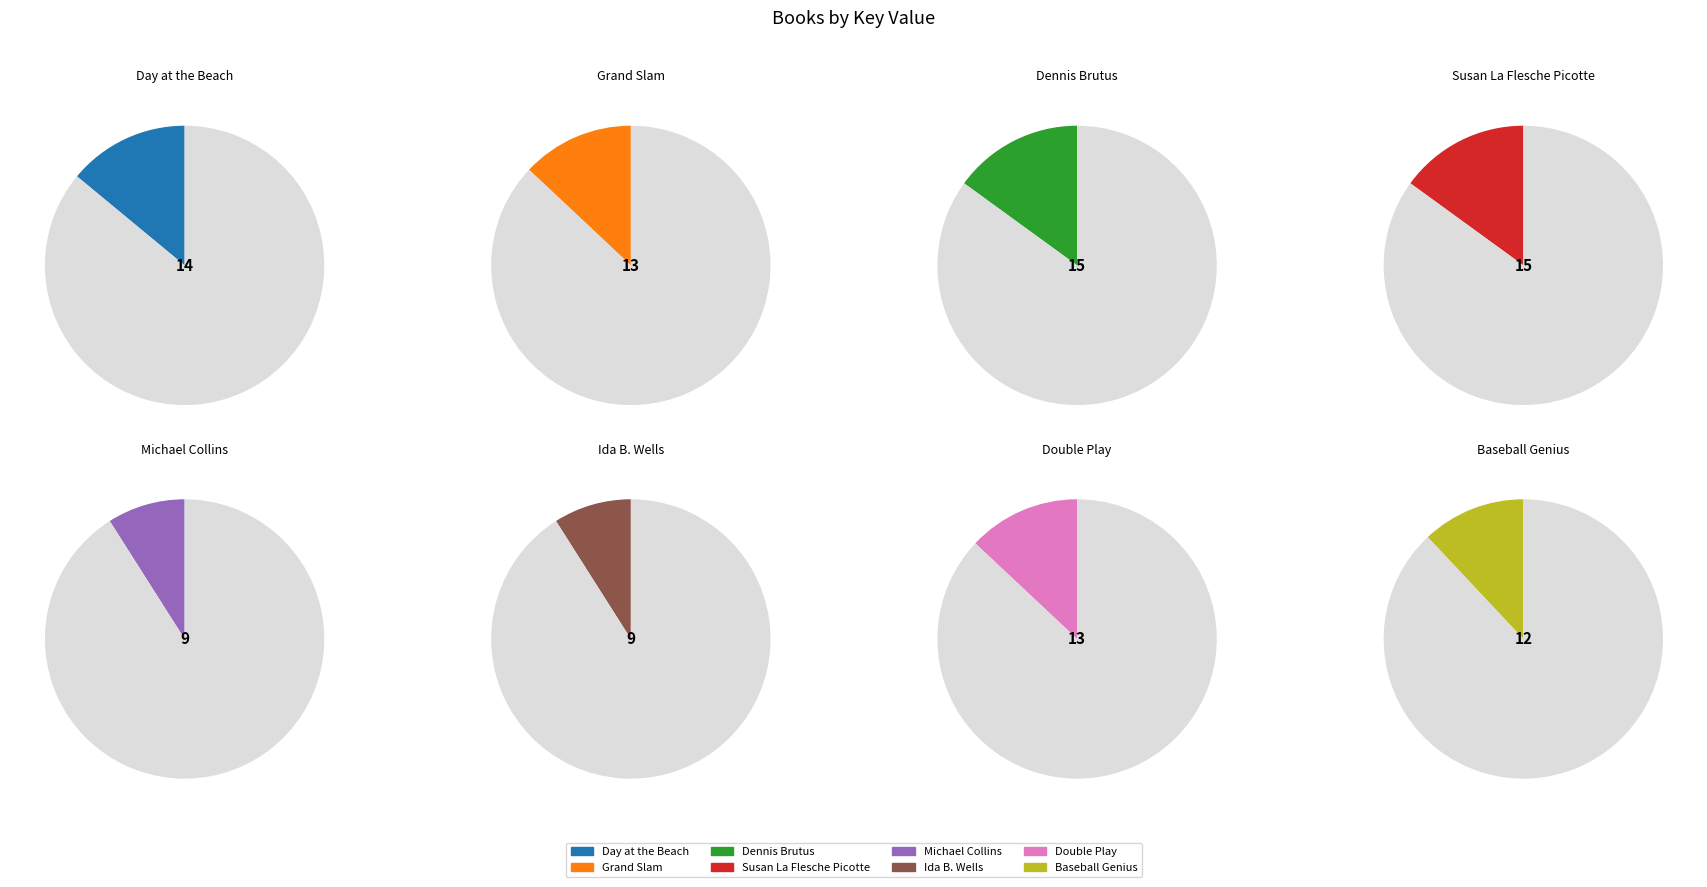

Is there a majority slice in this chart?

No